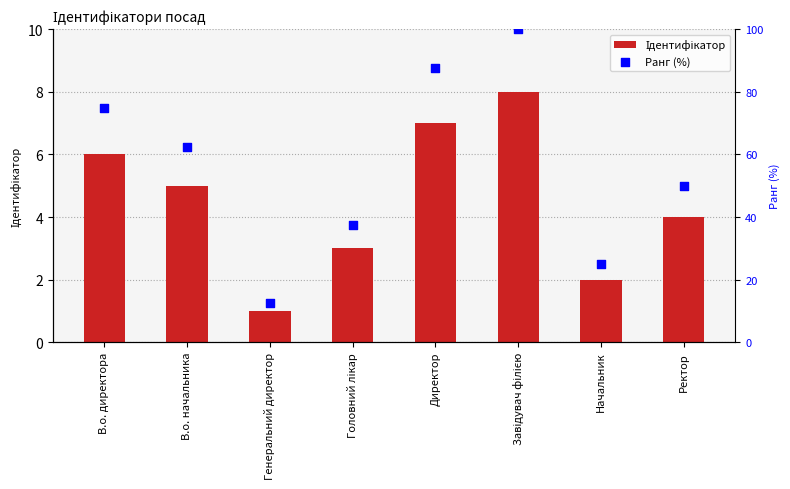

Which series reaches the minimum Y coordinate?

Ідентифікатор